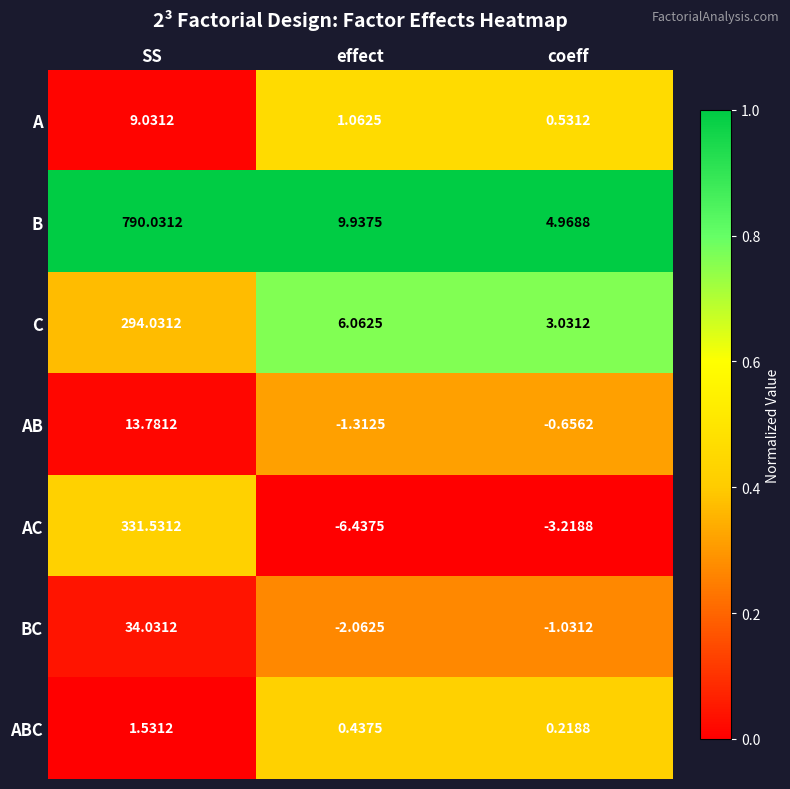

Where is ABC nearest to the value 0?

coeff